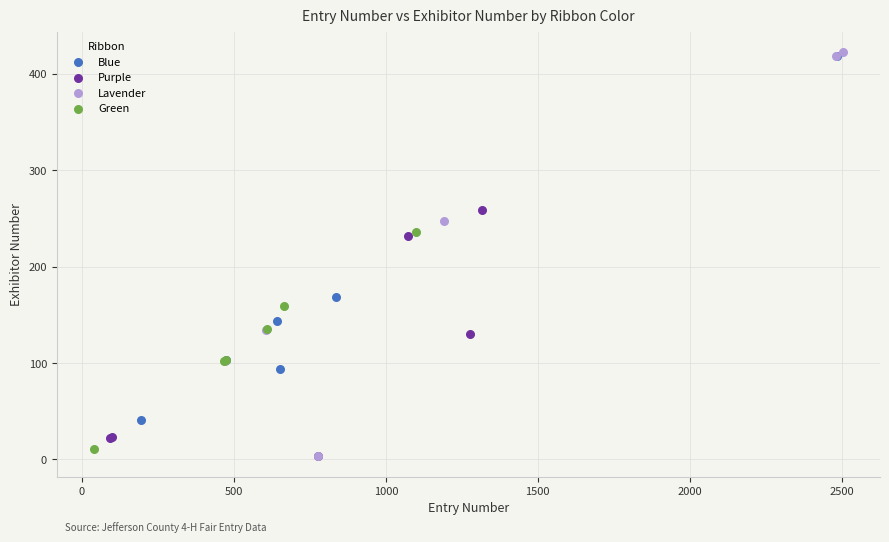

Which series has the largest Y range (max minus min)?

Lavender